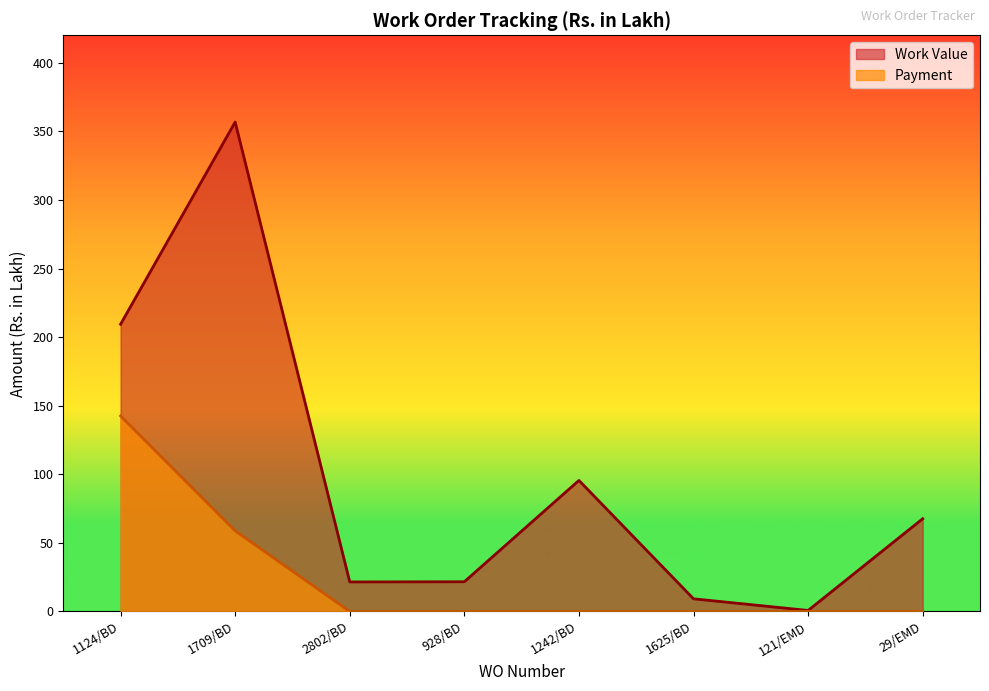

What is the sum of all Payment values?

201.3